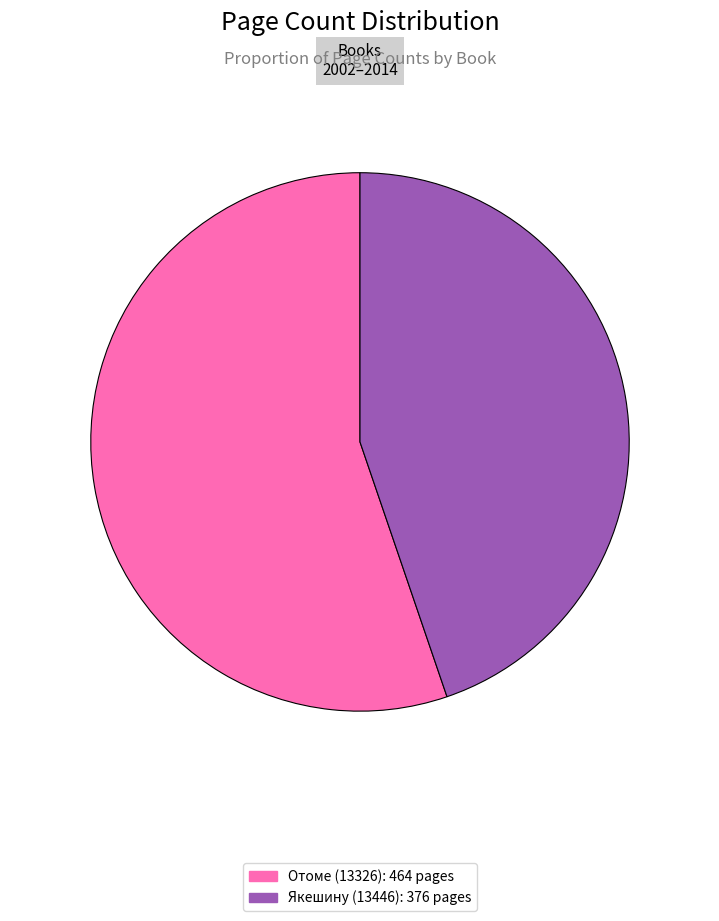

Does Отоме (13326) account for over 50% of the chart?

Yes